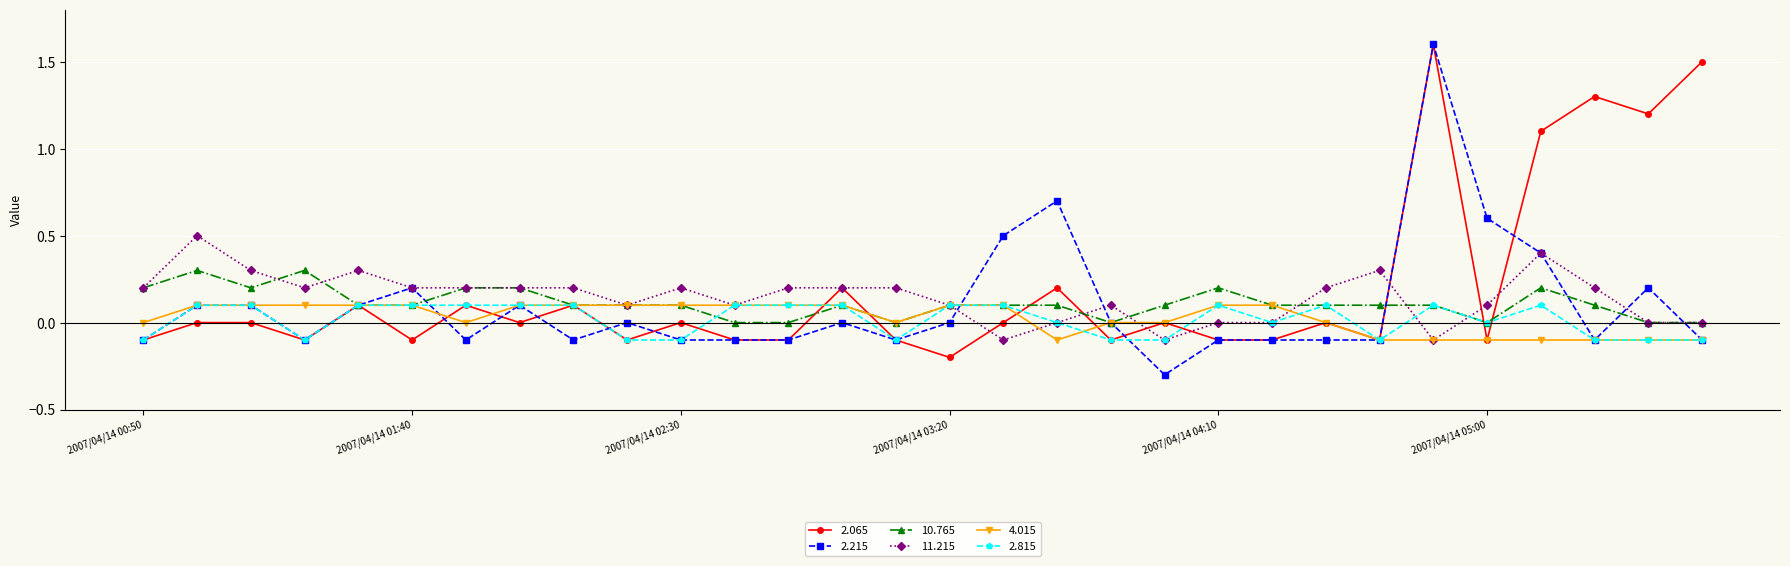

Does the chart have visible grid lines?

Yes